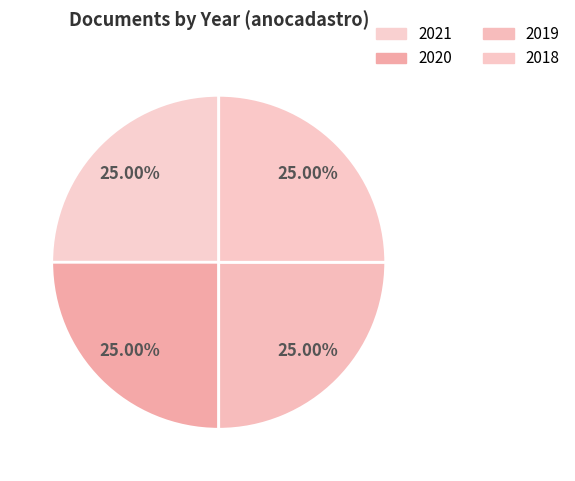

Count the number of slices in the pie.

4